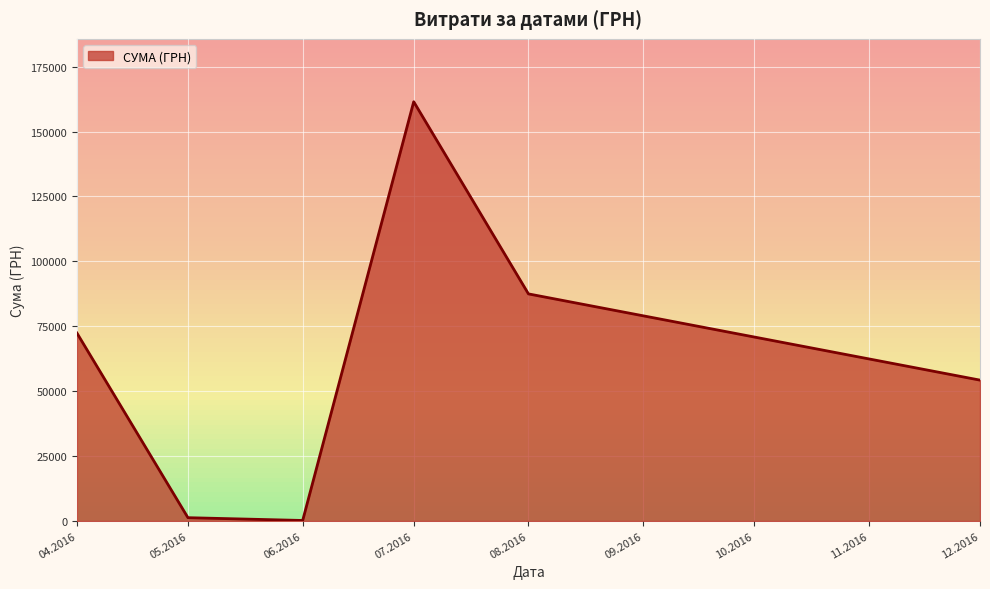

What is the greatest value displayed?

161513.3